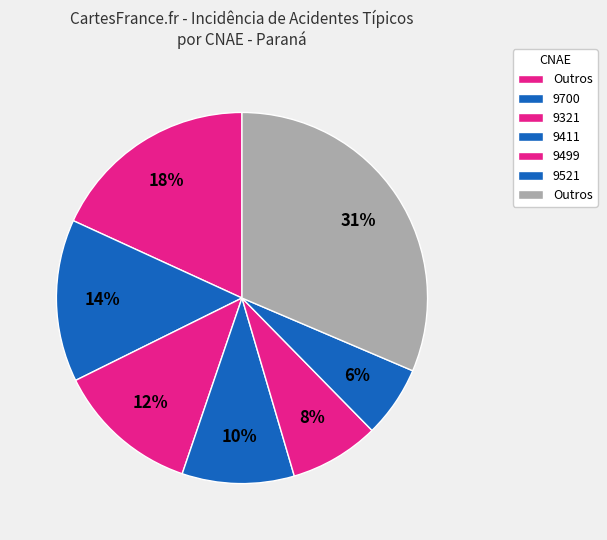

How many segments does this pie chart have?

7